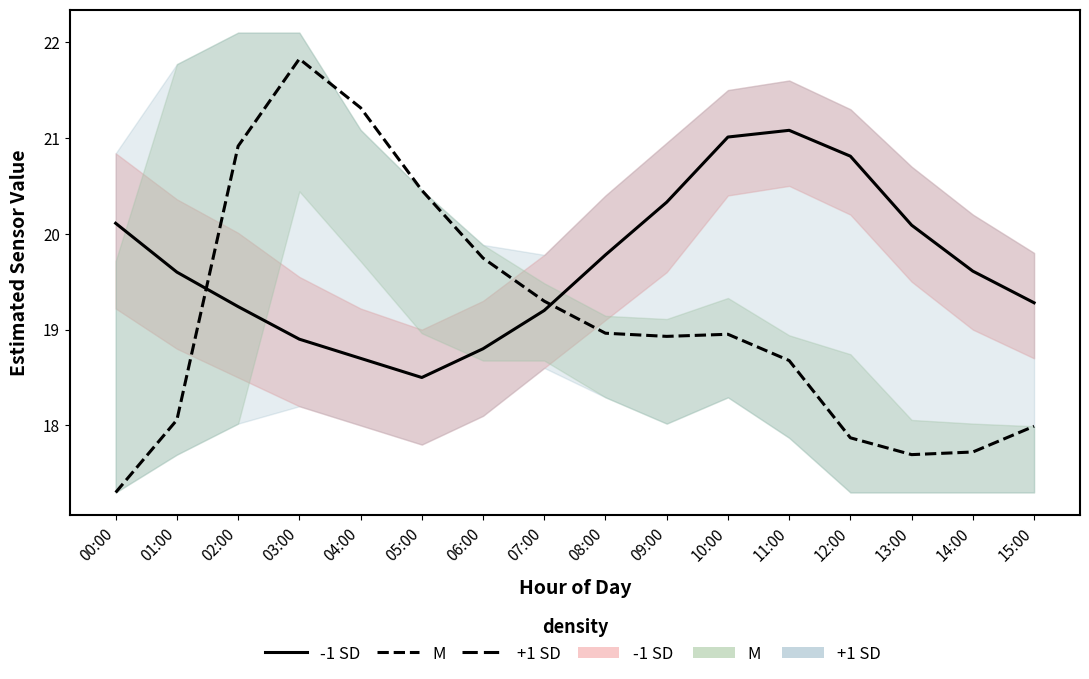

At which category does the chart reach its minimum across all series?

05:00